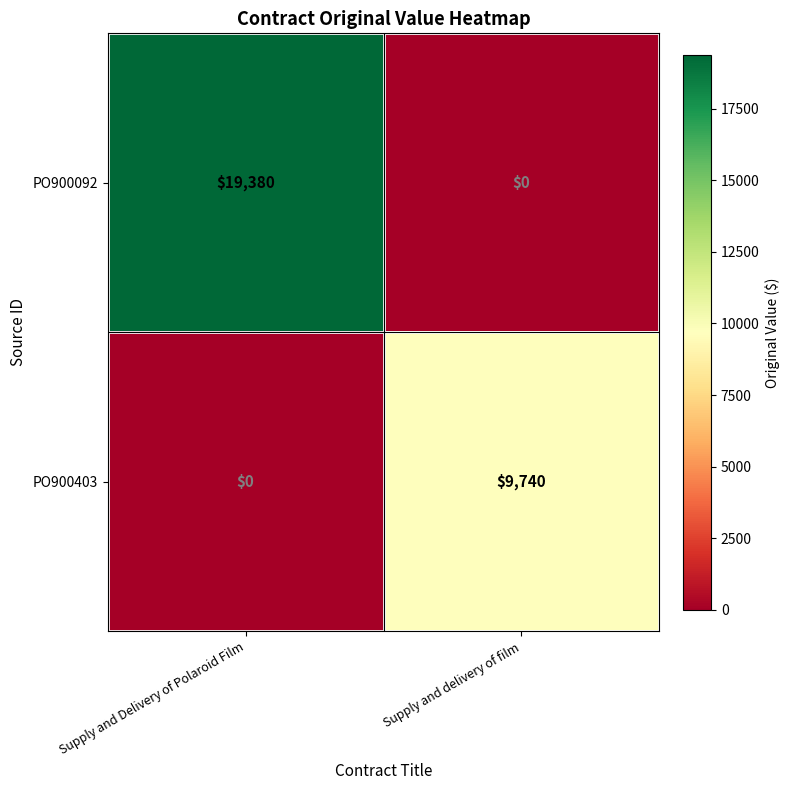

Which series has the largest total across all categories?

PO900092